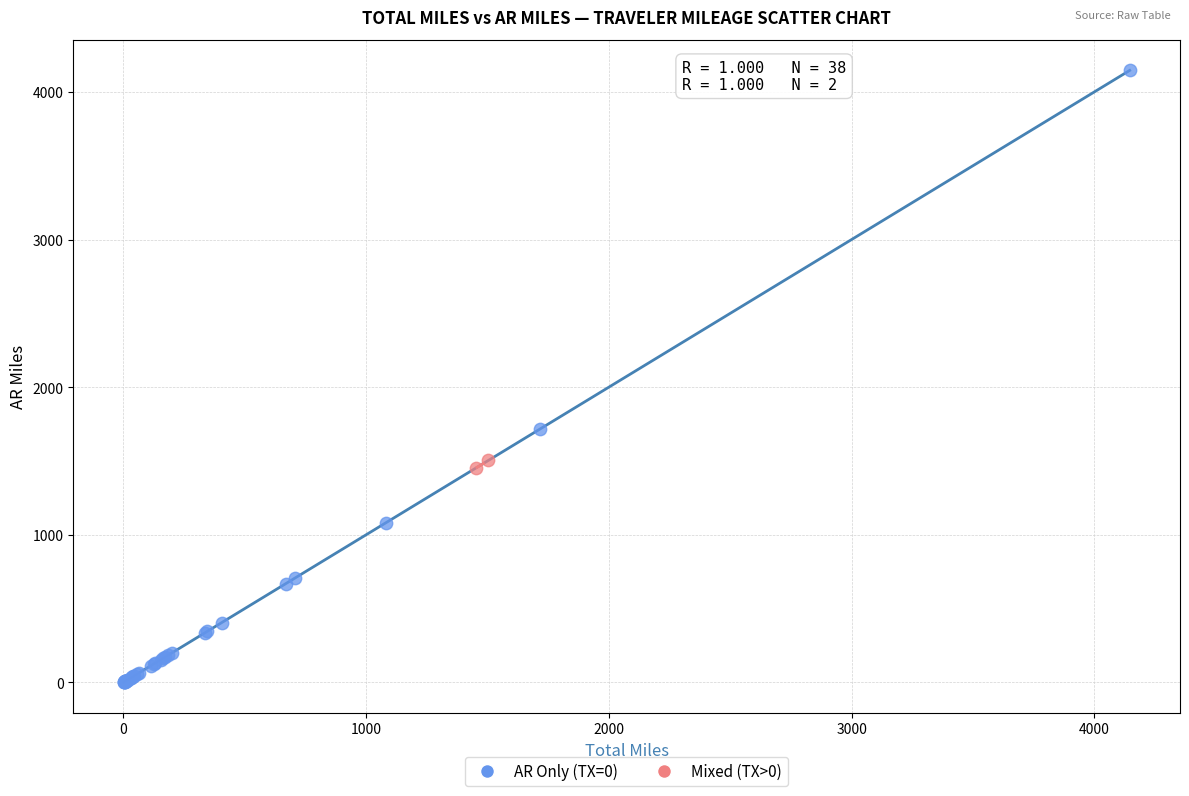

What are all the series names shown in the legend?

AR Only (TX=0), Mixed (TX>0)